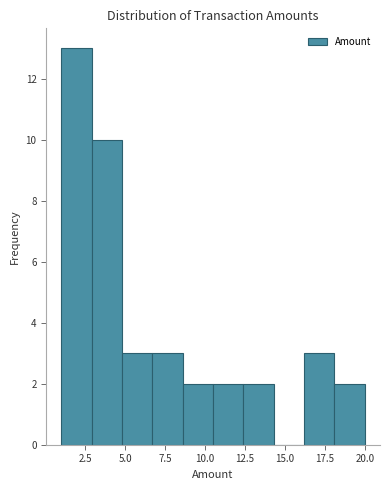

Read against the x-axis, roughly where is the centre of the tallest bar?

2.0